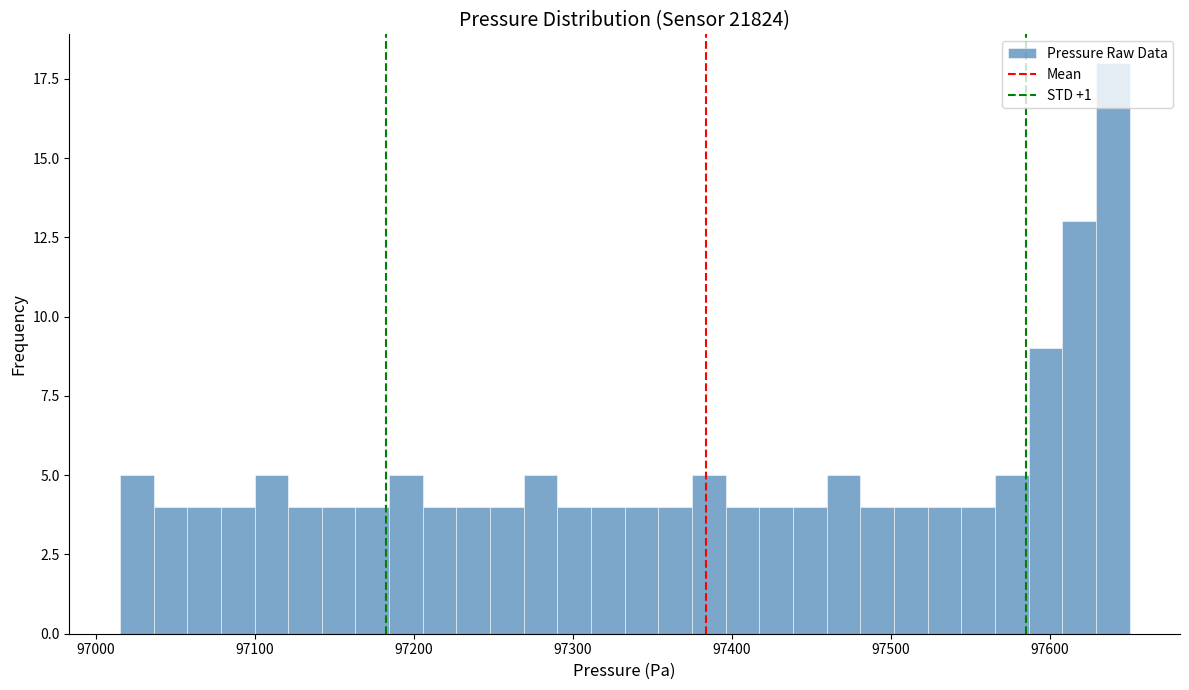

Around what value on the x-axis is the tallest bar? Give the approximate position of its centre, as read against the axis.

97640